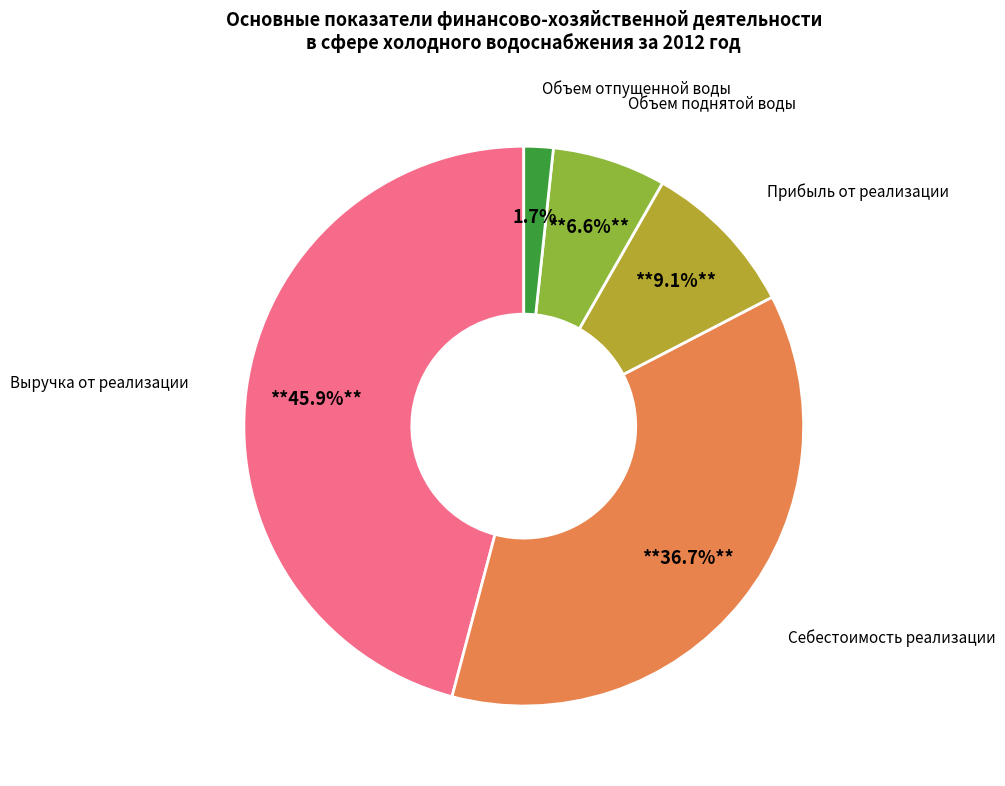

Is there any slice that represents more than half of the pie?

No